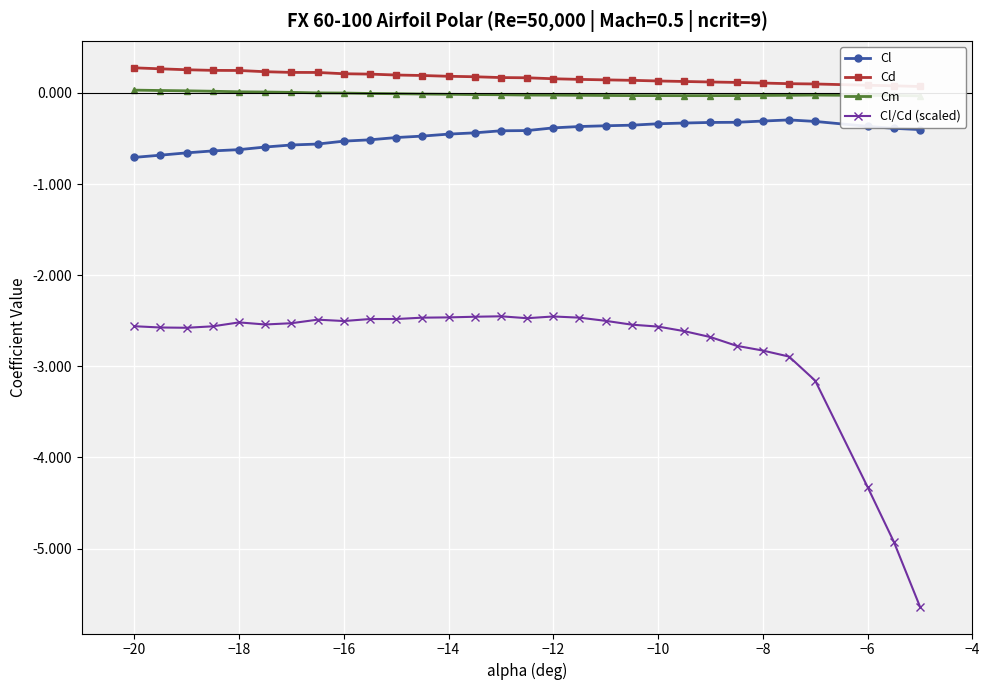

Where is Cl/Cd (scaled) nearest to the value -4?

−6